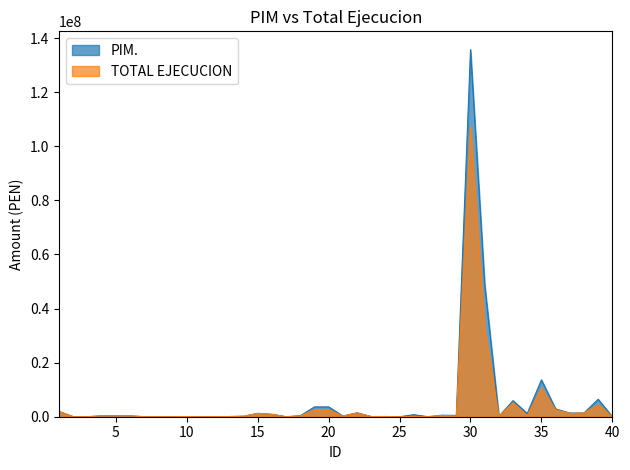

Does the chart display data point markers on the line(s)?

No